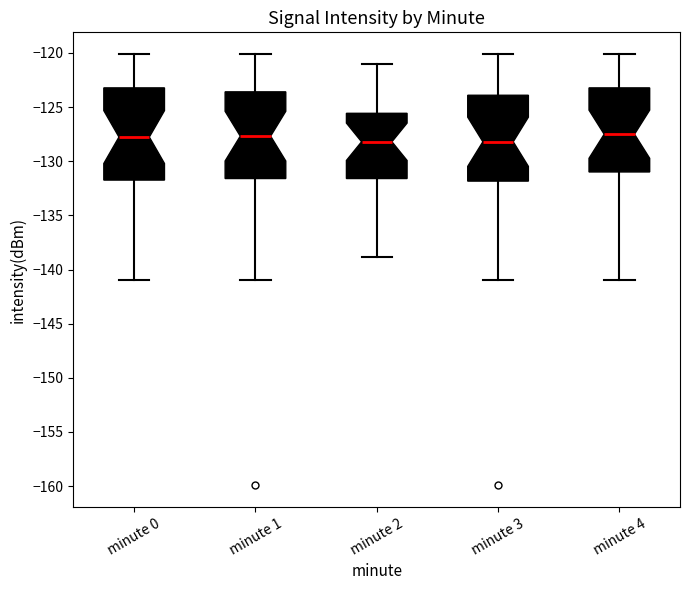

Comparing the boxes themselves (not the whiskers), which one is the tallest?

minute 0